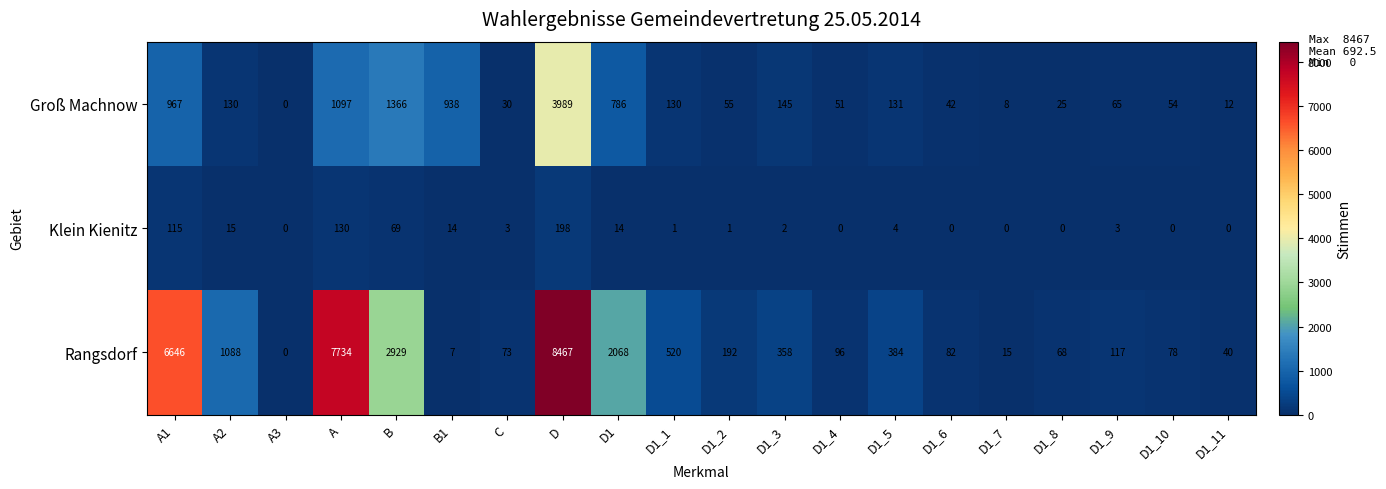

What is the sum of the Rangsdorf values at A and D1_1?

8254